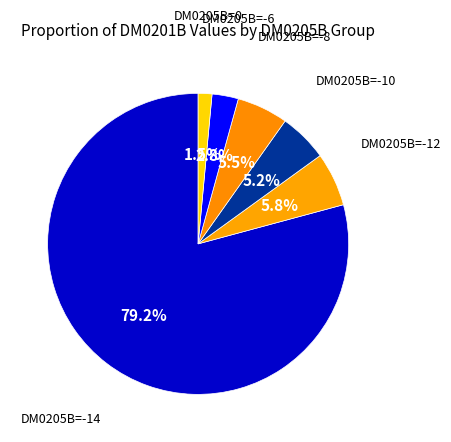

Which category has the biggest portion of the pie?

DM0205B=-14